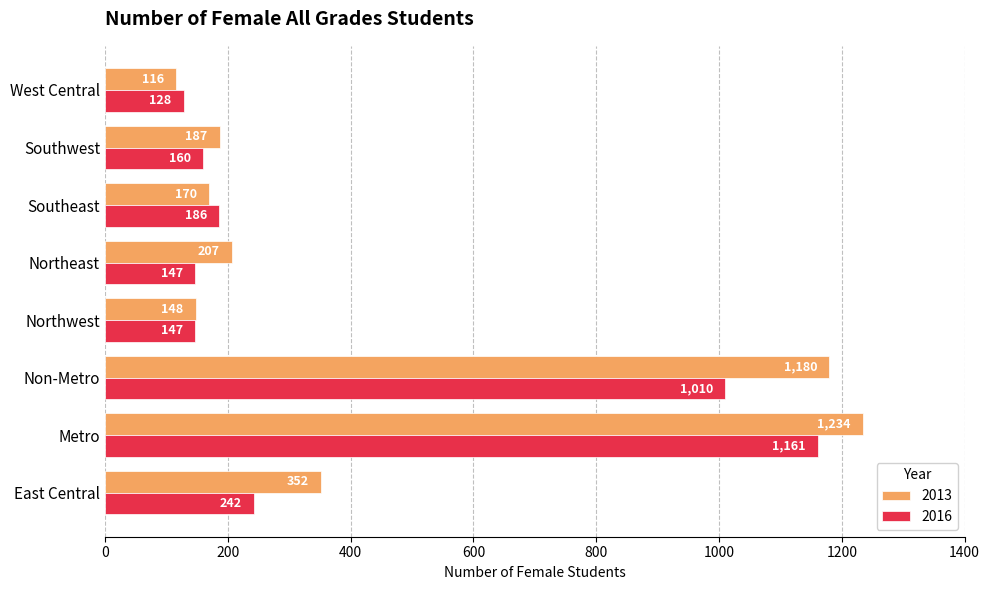

At which label is 2013 closest to 675?

East Central